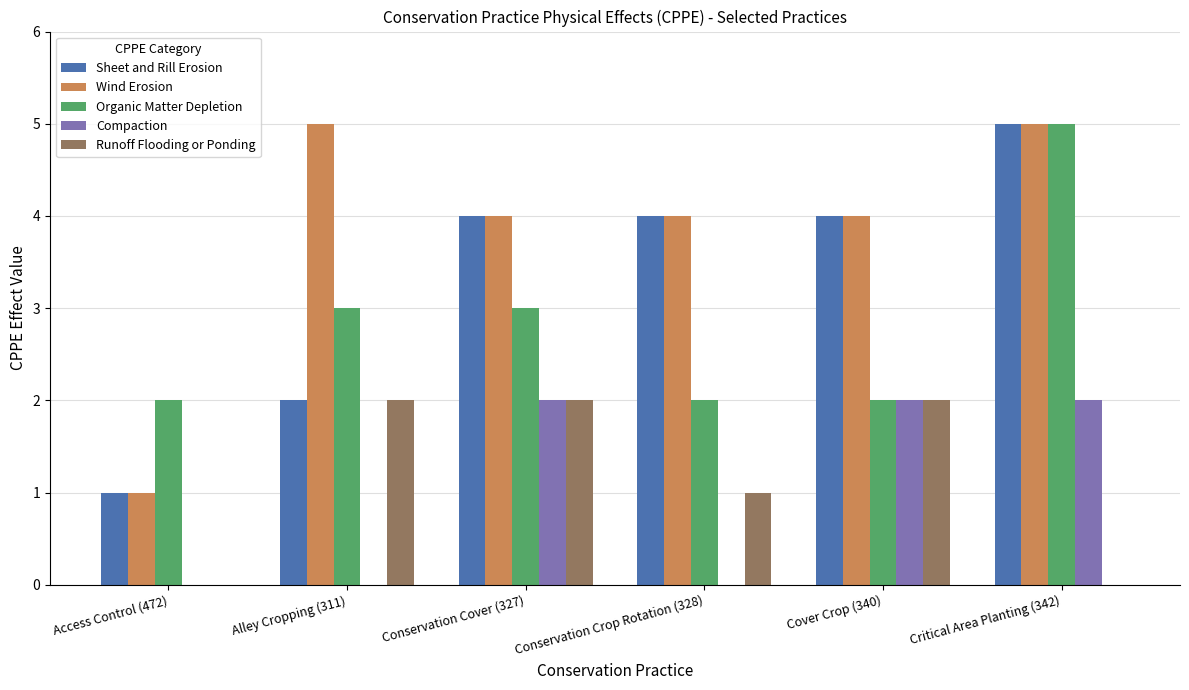

What is the sum of the Sheet and Rill Erosion values at Cover Crop (340) and Alley Cropping (311)?

6